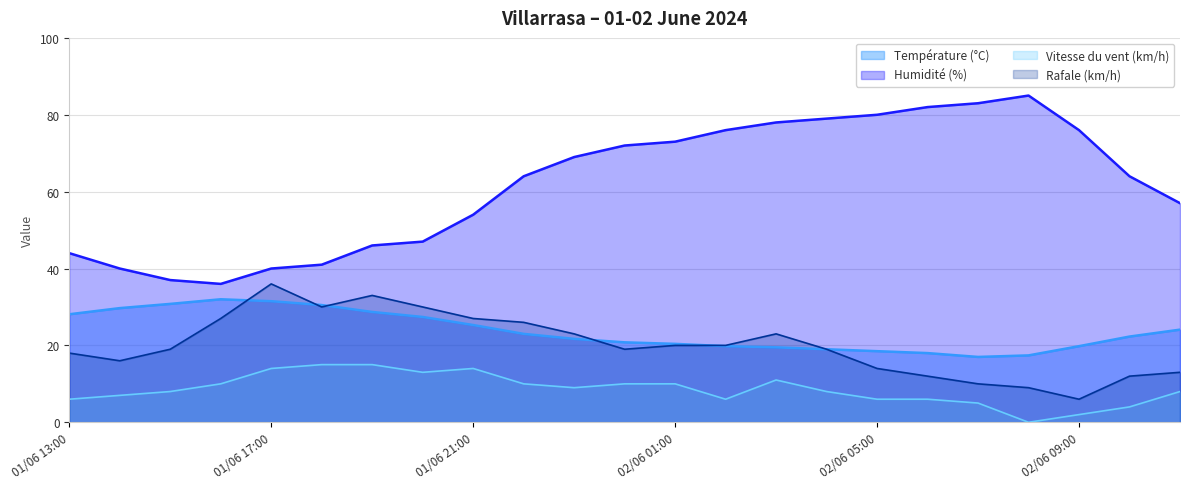

True or false: Température (°C) has more than 1 points higher than both neighbors.

False